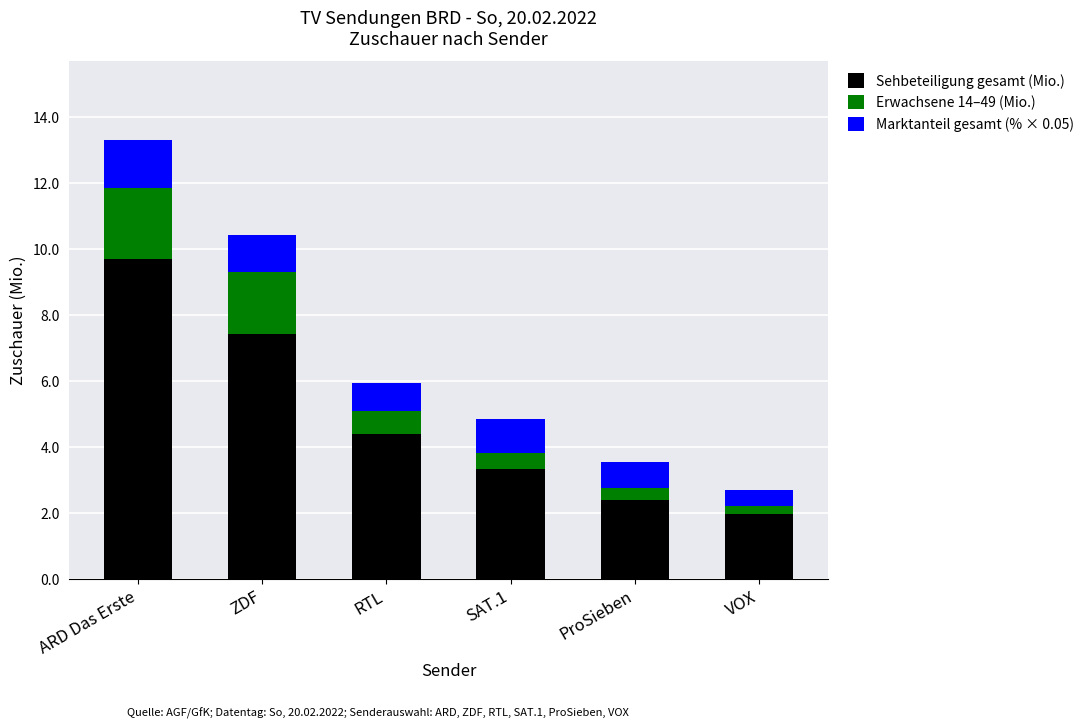

Which category has the highest value in the Sehbeteiligung gesamt (Mio.) series?

ARD Das Erste